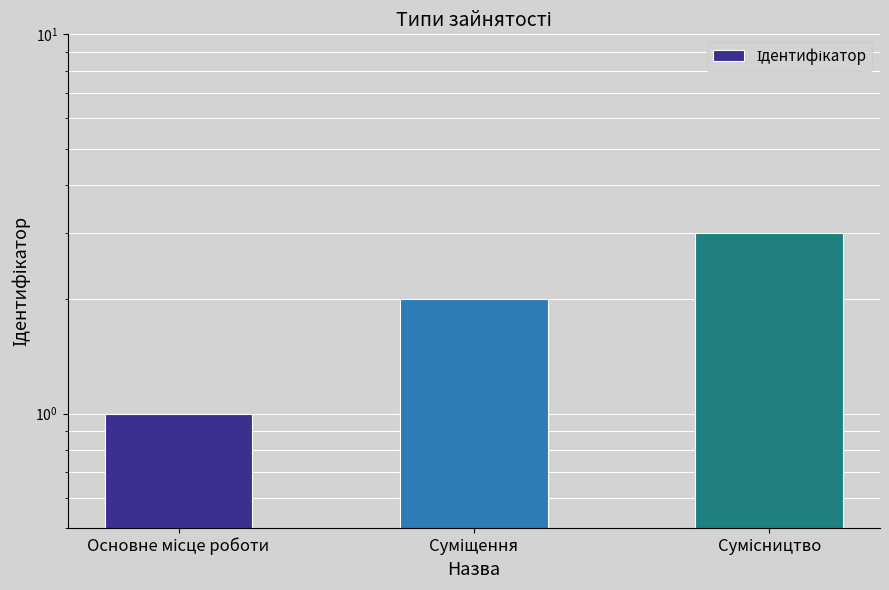

What is the smallest value displayed?

1